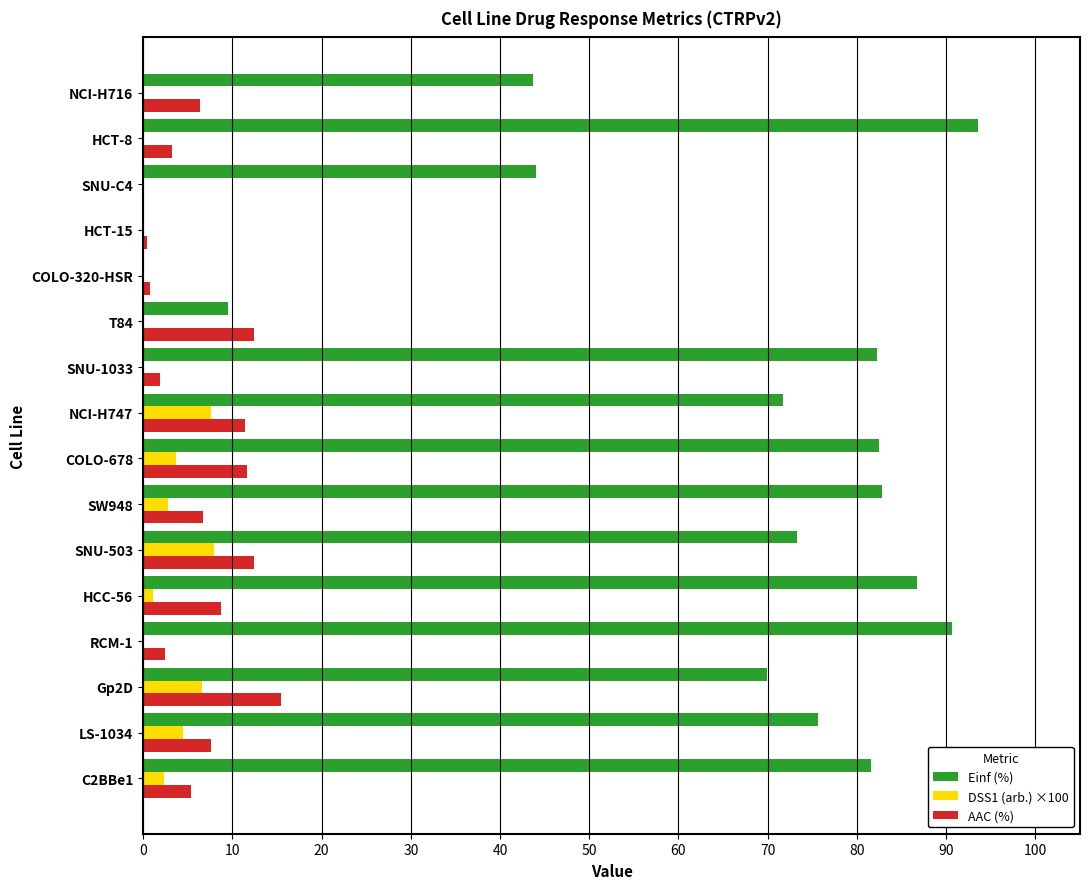

Which series changed the most between SW948 and T84?

Einf (%)